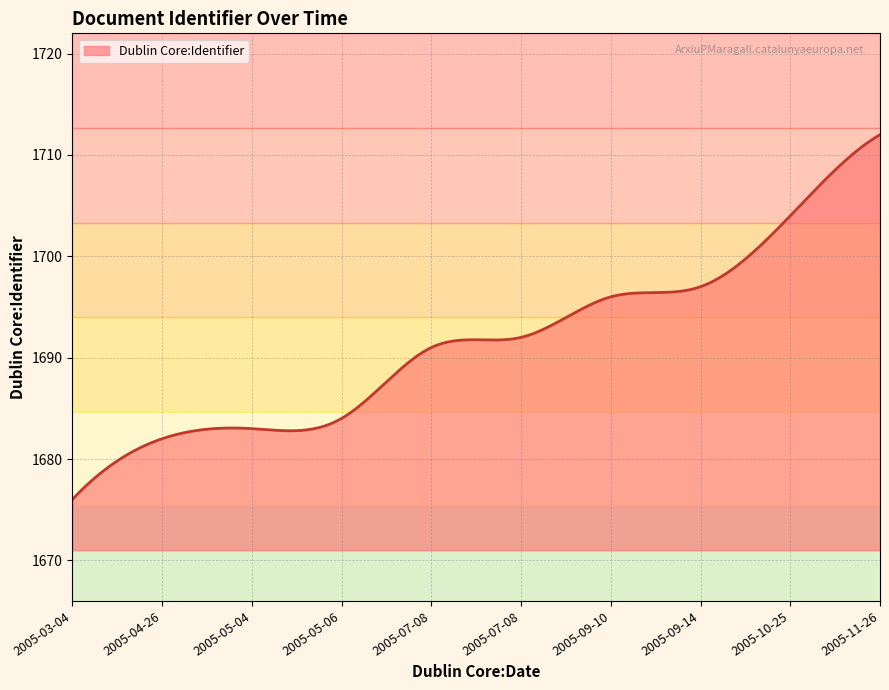

What is the difference between the maximum and minimum values?

36.0